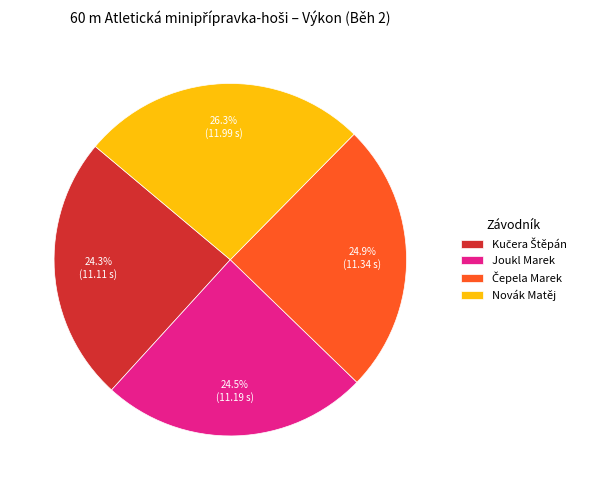

Which category has the biggest portion of the pie?

Novák Matěj